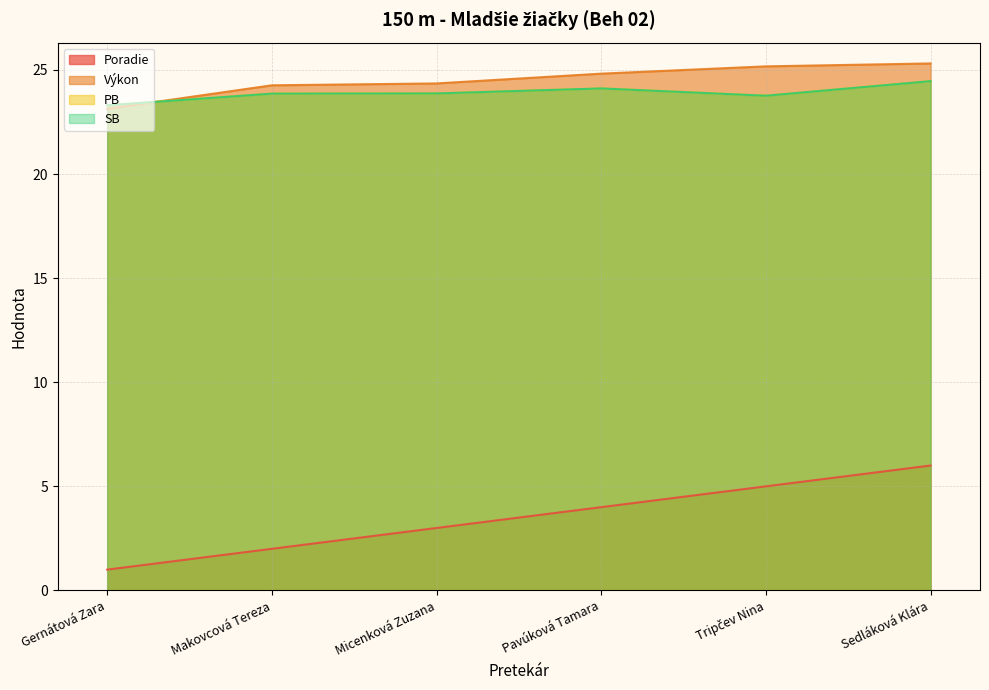

Reading left to right, what are all the values shown in this chart?

Poradie: 1.0	2.0	3.0	4.0	5.0	6.0
Výkon: 23.1	24.3	24.4	24.8	25.2	25.3
PB: 23.3	23.9	23.9	24.1	23.8	24.5
SB: 23.3	23.9	23.9	24.1	23.8	24.5